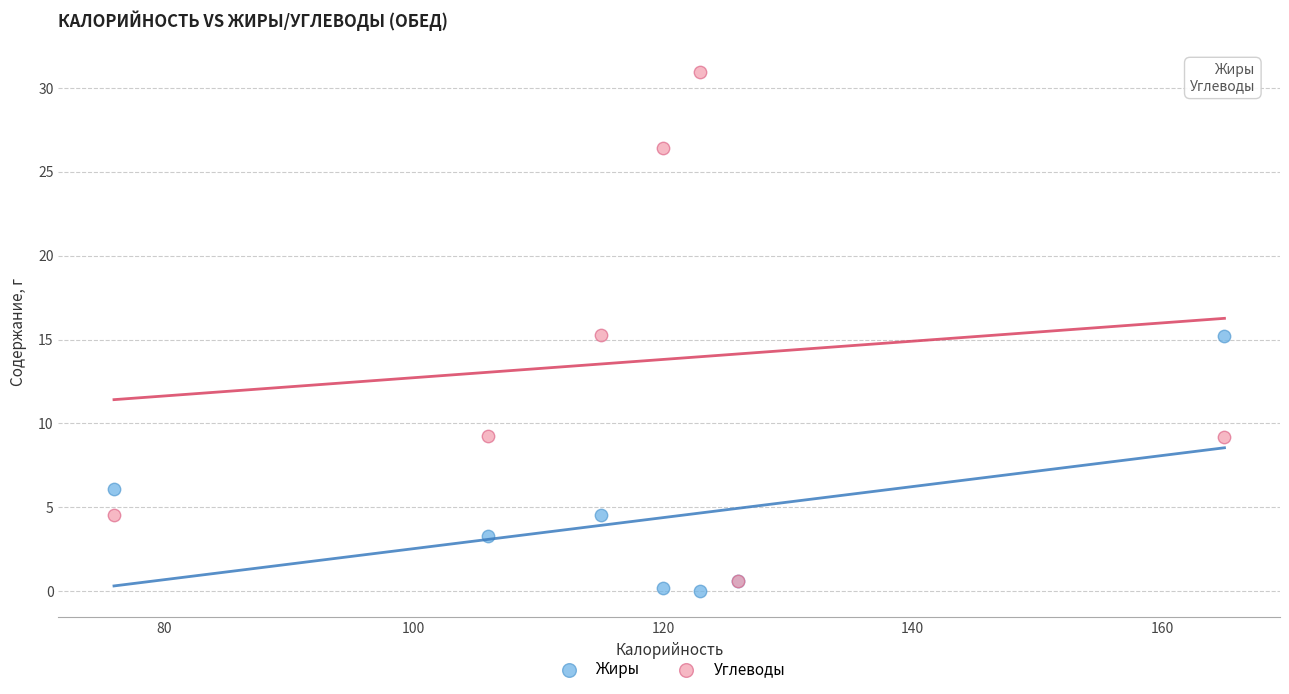

What are all the series names shown in the legend?

Жиры, Углеводы